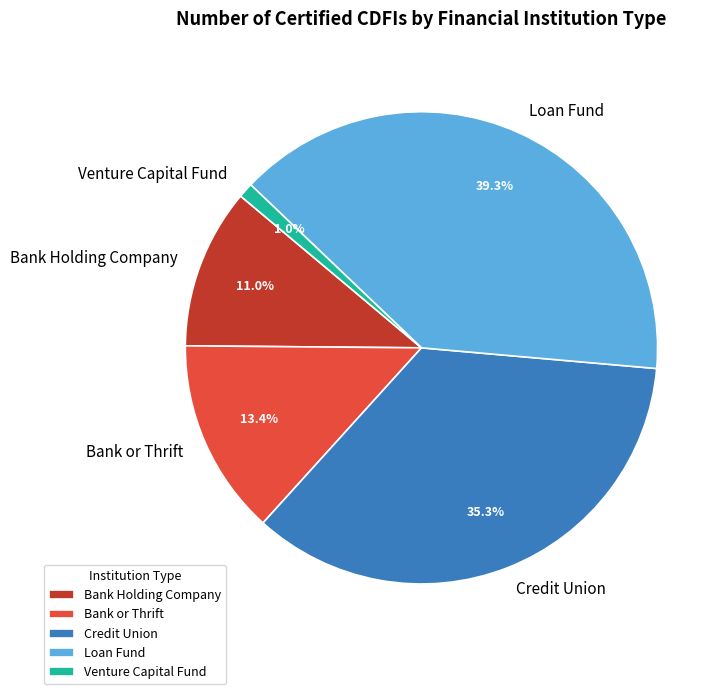

Do Bank or Thrift and Credit Union together represent more than half of the pie?

No